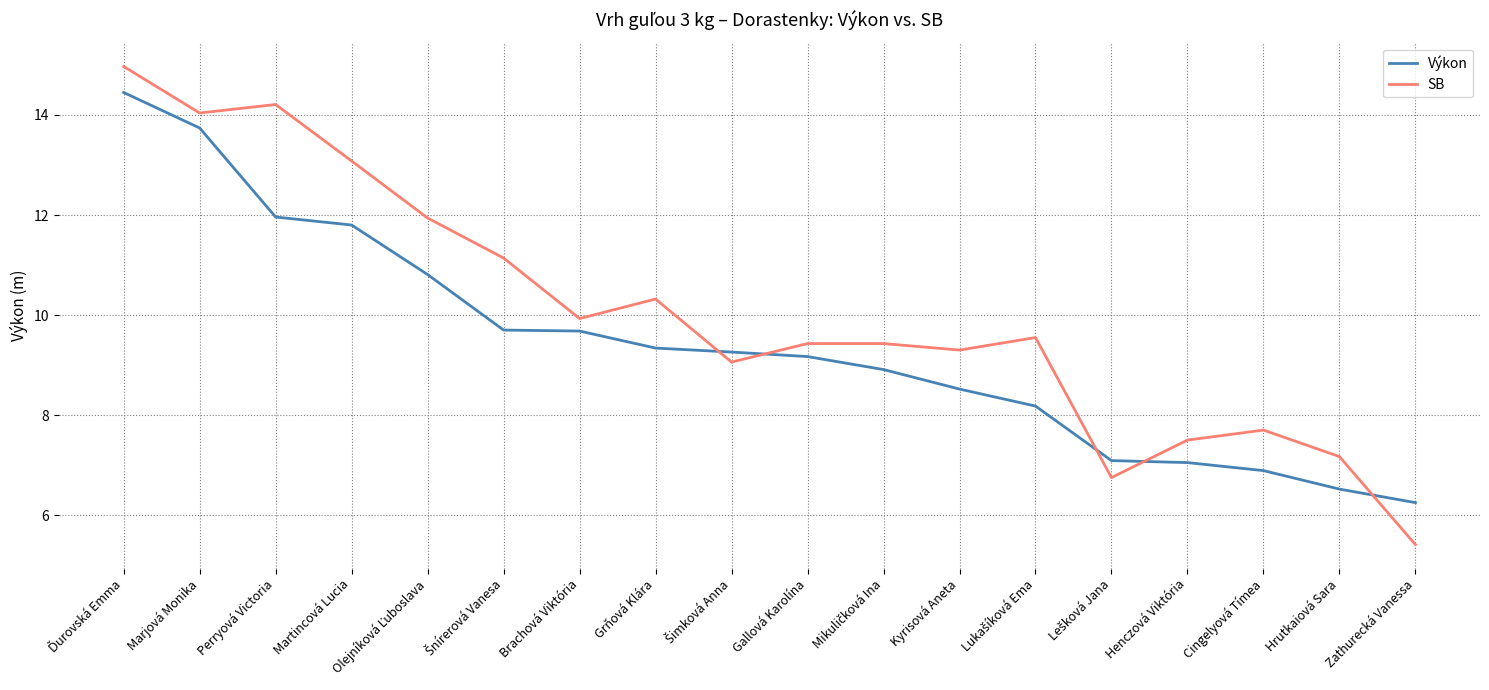

Which series has the largest range (max minus min)?

SB